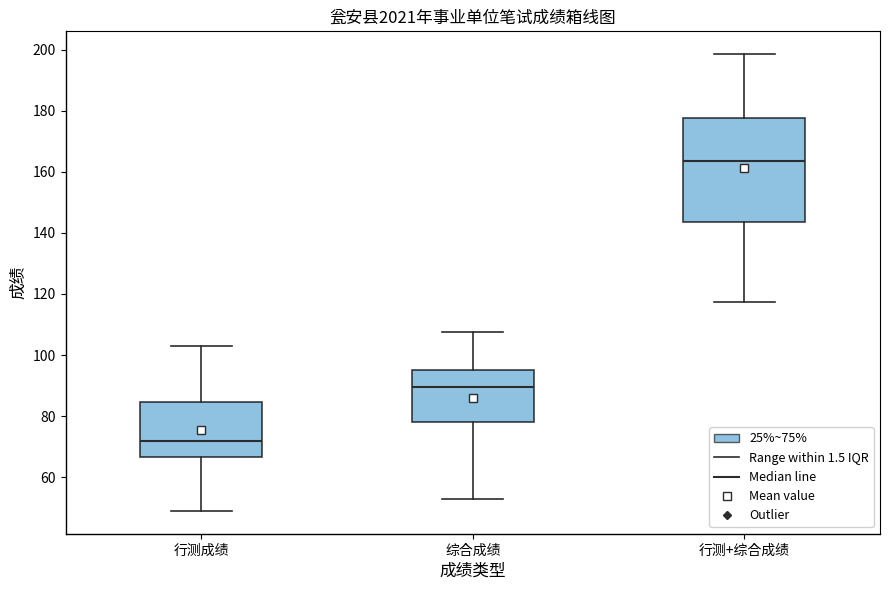

Comparing the boxes themselves (not the whiskers), which one is the tallest?

行测+综合成绩